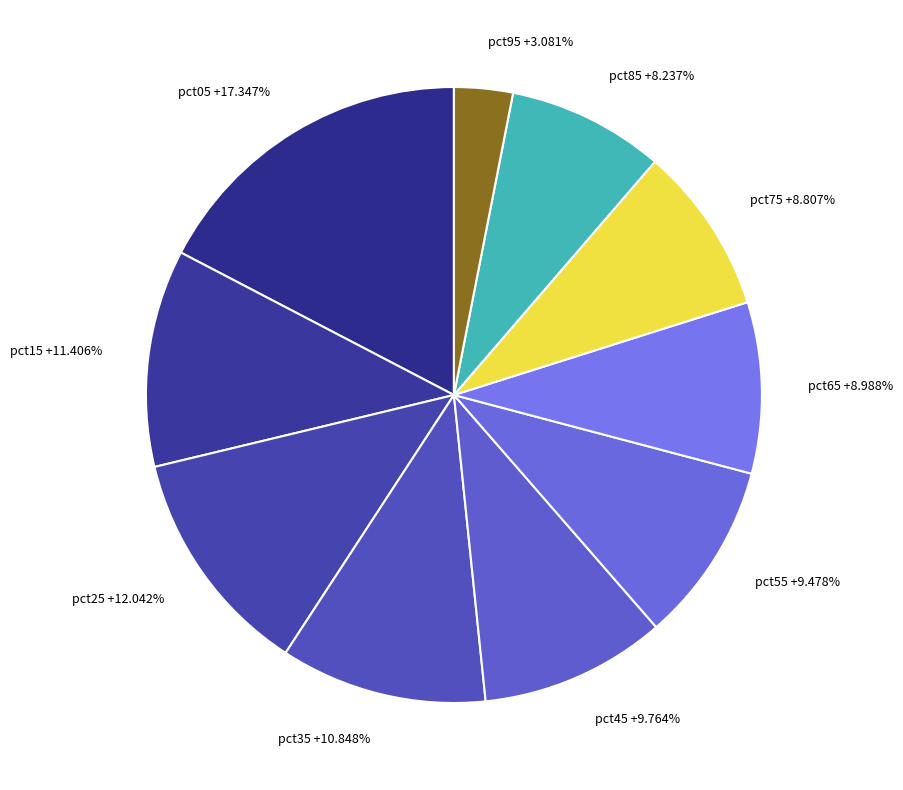

The pct95 slice represents 3% of the pie. True or false?

True